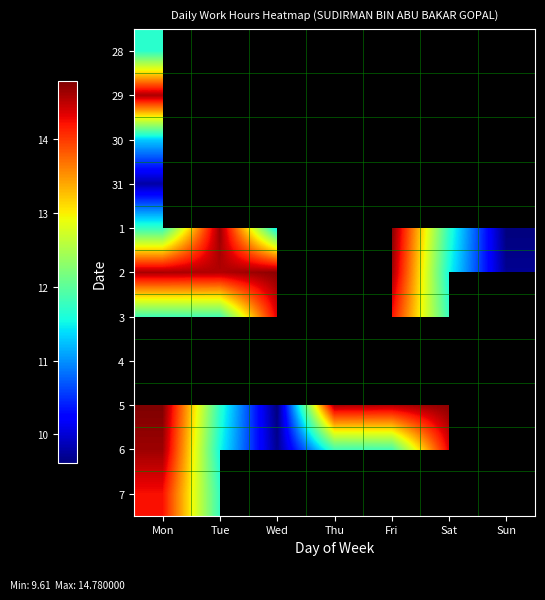

Is the value of 30 at Fri greater than the value of 29 at Wed?

No